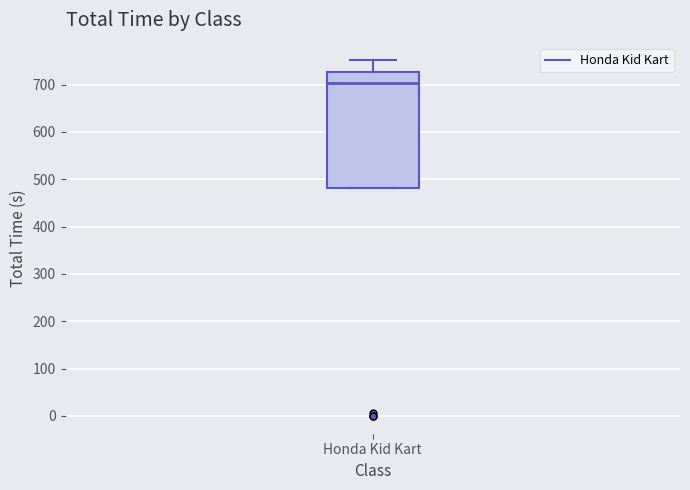

Where does the upper whisker of the box for Honda Kid Kart end on the y-axis? The values are not printed on the chart, so give them approximately, as read against the axis.

750